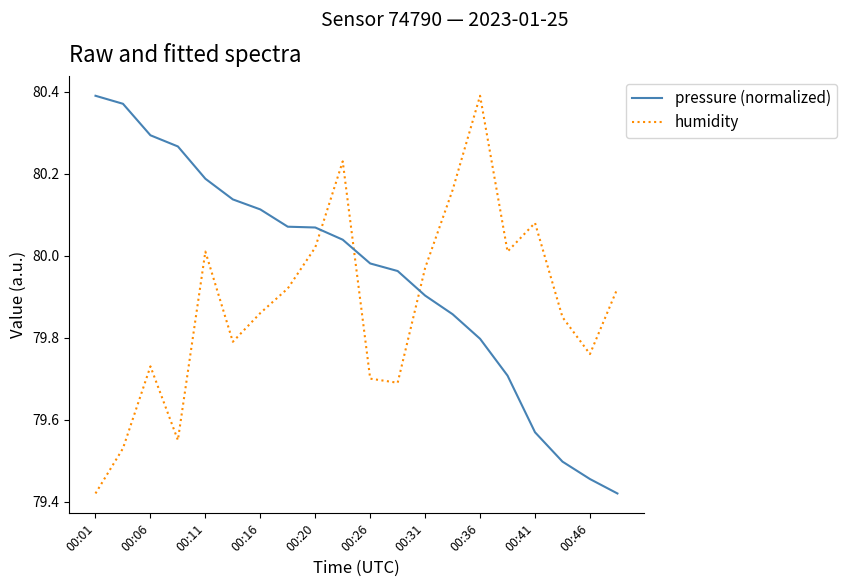

Rank the series by their average value, from highest to lowest.

pressure (normalized), humidity